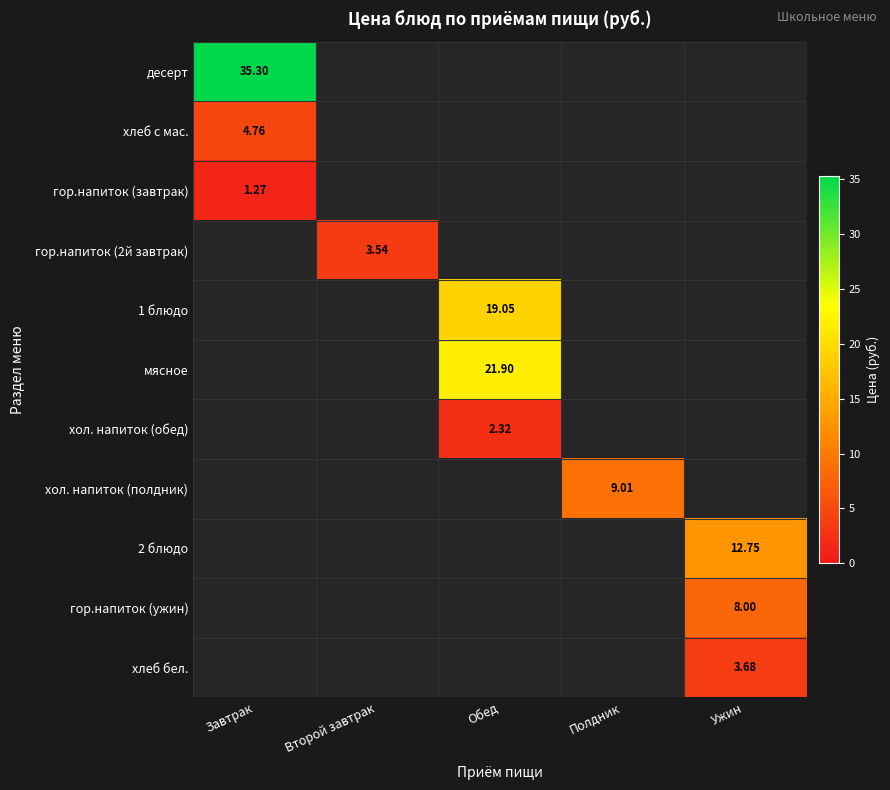

How many positive values does the мясное series have?

1